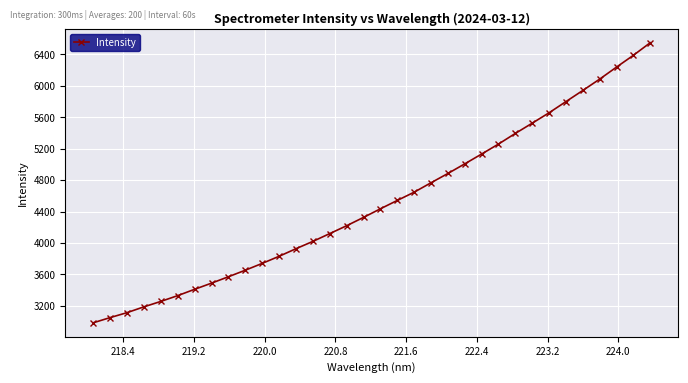

What is the greatest value displayed?

6549.9